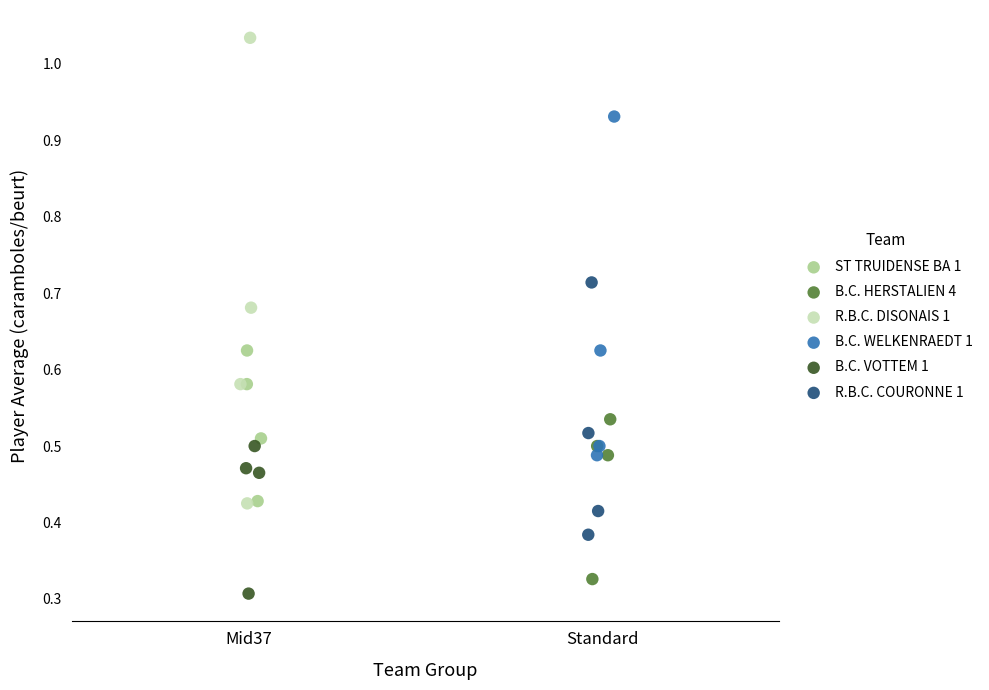

Which series reaches the maximum Y coordinate?

R.B.C. DISONAIS 1